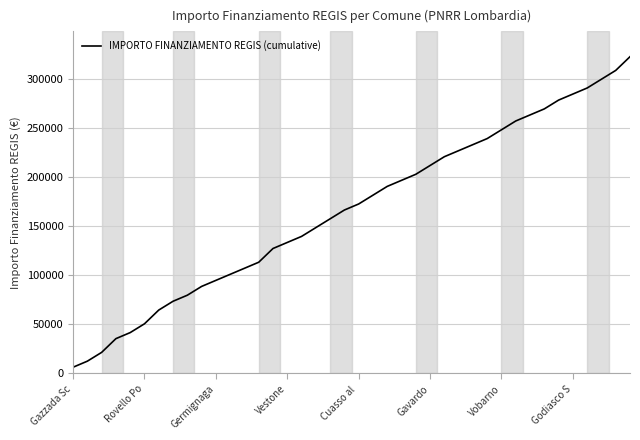

What is the difference between the maximum and minimum values?

317048.0